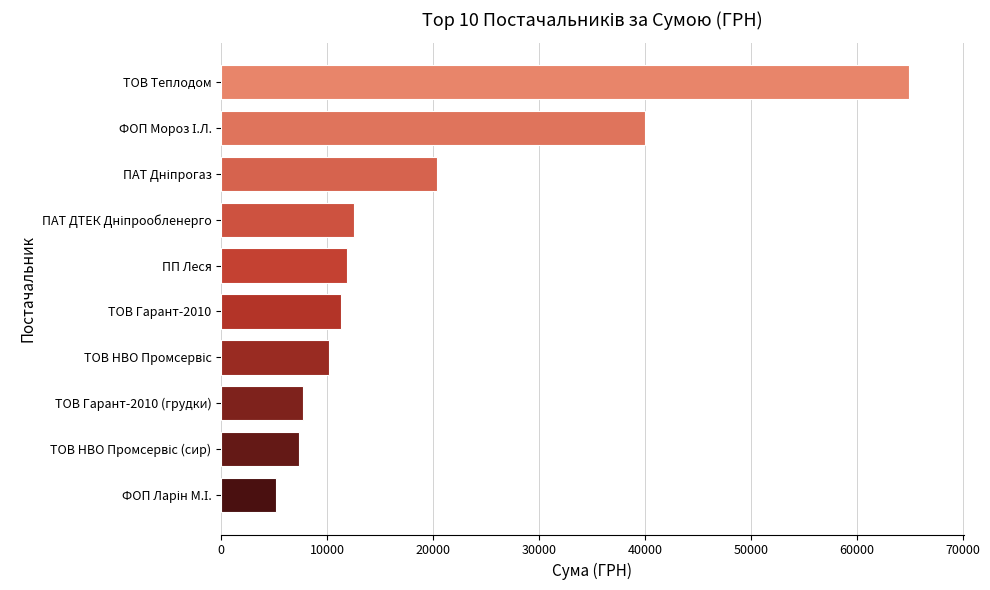

Is it true that the value at ТОВ Гарант-2010 (грудки) is 10963.8?

False